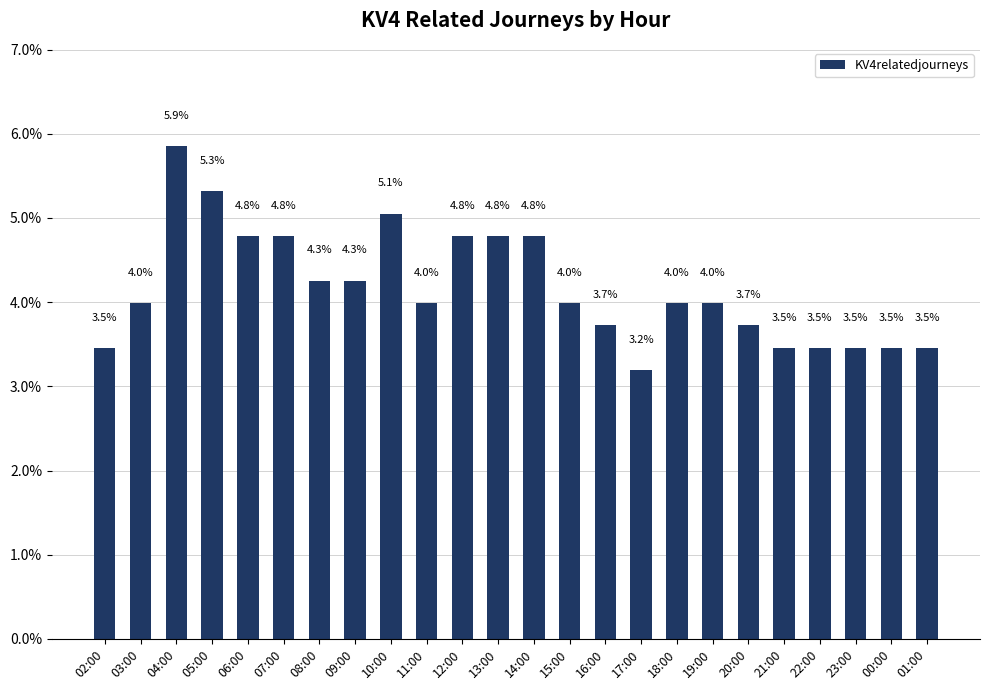

True or false: the data shows 1.8 at 23:00.

False